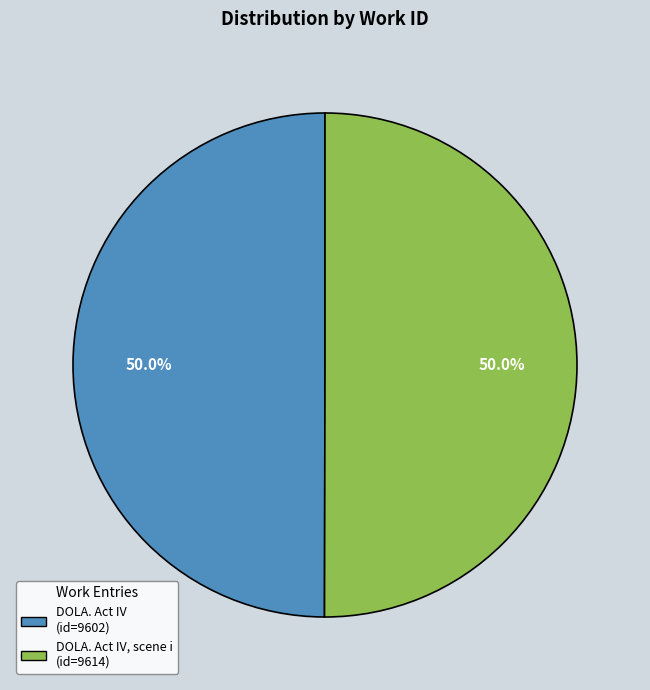

How many segments does this pie chart have?

2